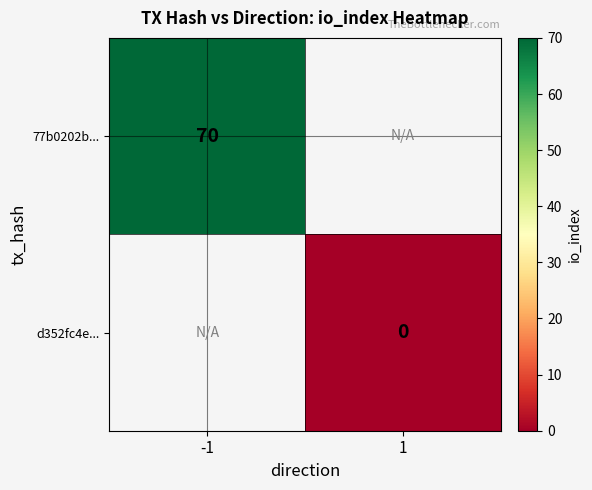

True or false: 77b0202b... has a value of 40 at -1.

False